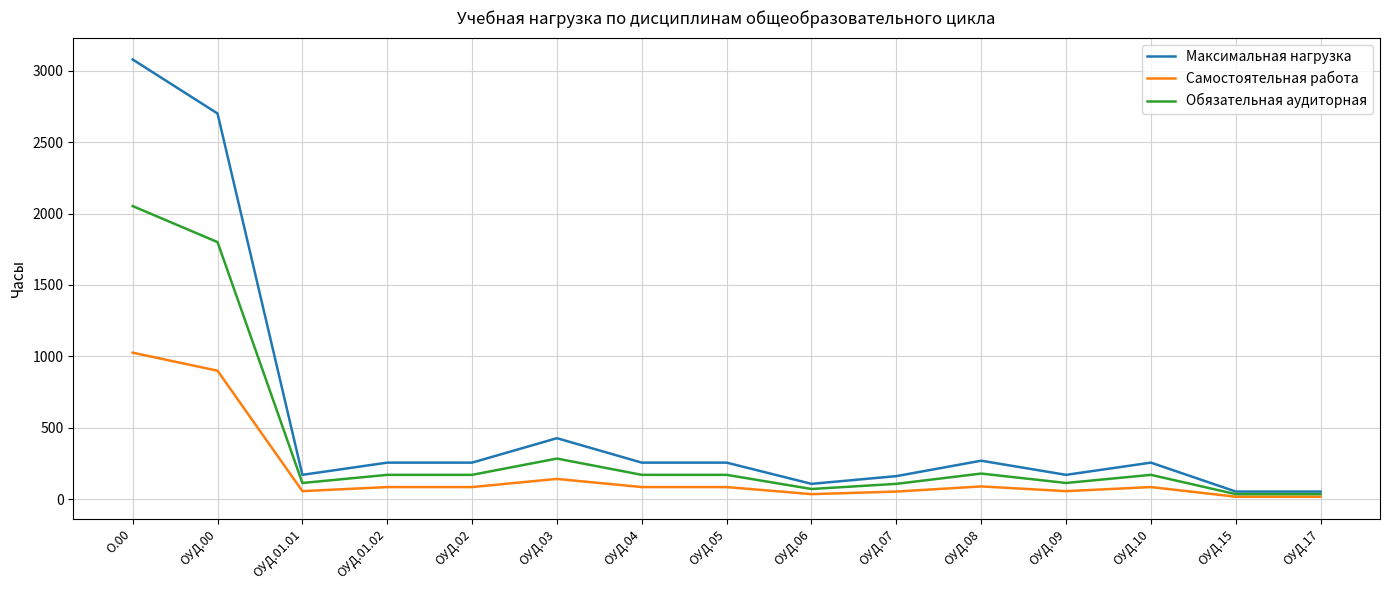

List the series in order of their overall mean, lowest first.

Самостоятельная работа, Обязательная аудиторная, Максимальная нагрузка